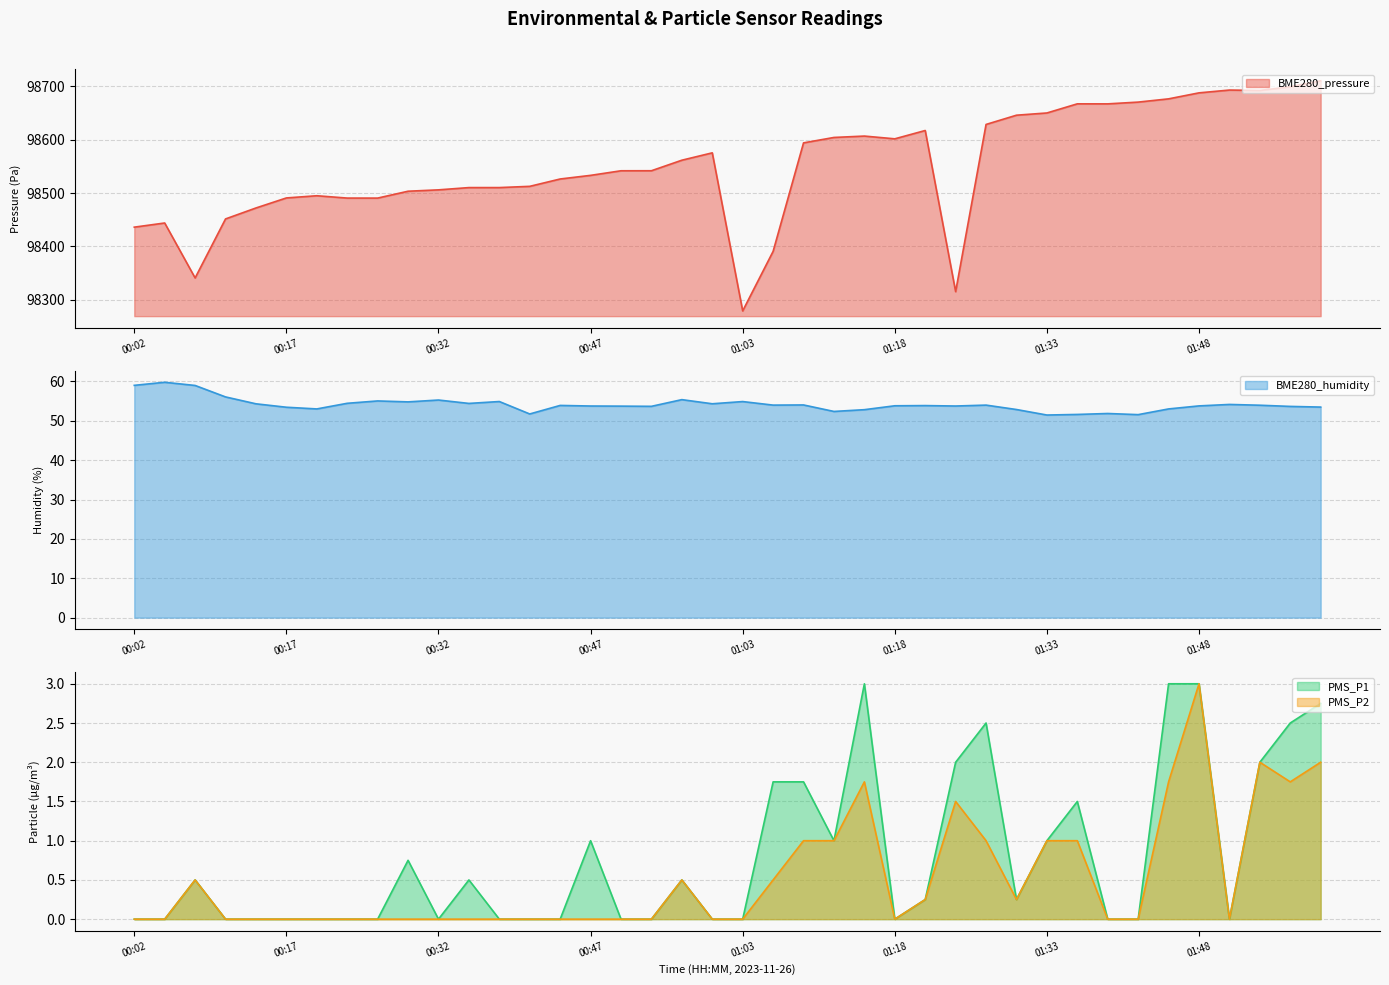

Which series has the largest total across all categories?

BME280_pressure